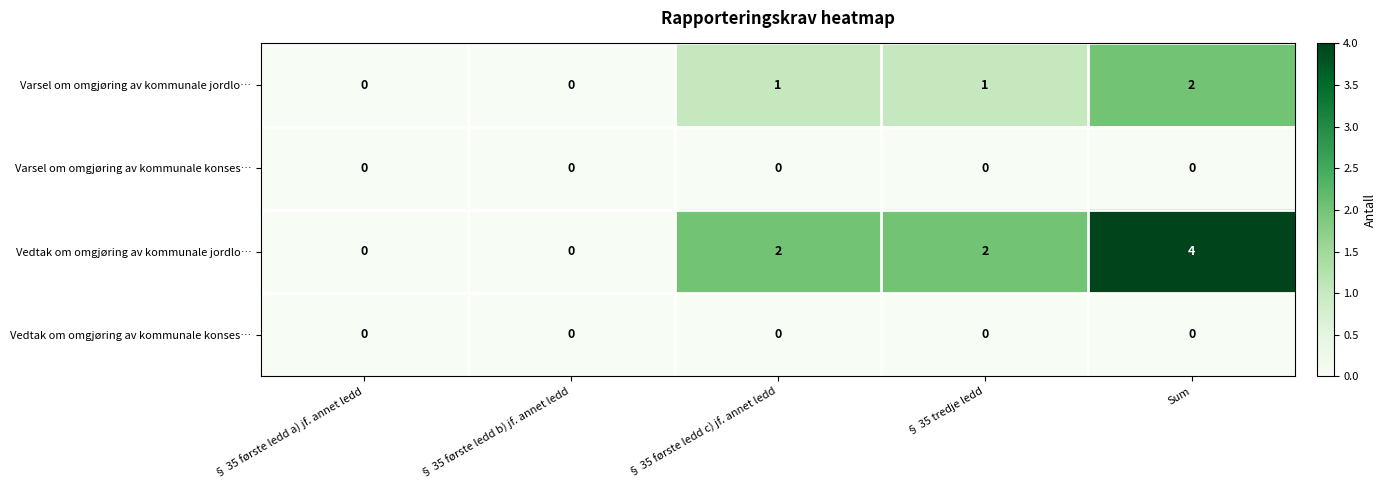

Which series has the widest spread of values?

Vedtak om omgjøring av kommunale jordlo…